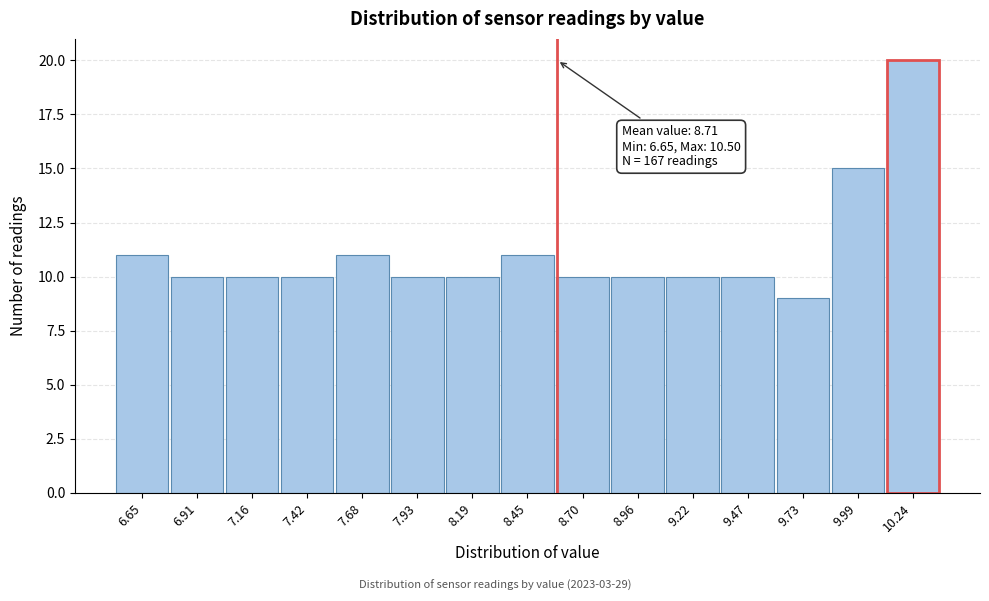

Reading left to right, transcribe all the data shown in this chart.

6.65=11	6.91=10	7.16=10	7.42=10	7.68=11	7.93=10	8.19=10	8.45=11	8.70=10	8.96=10	9.22=10	9.47=10	9.73=9	9.99=15	10.24=20